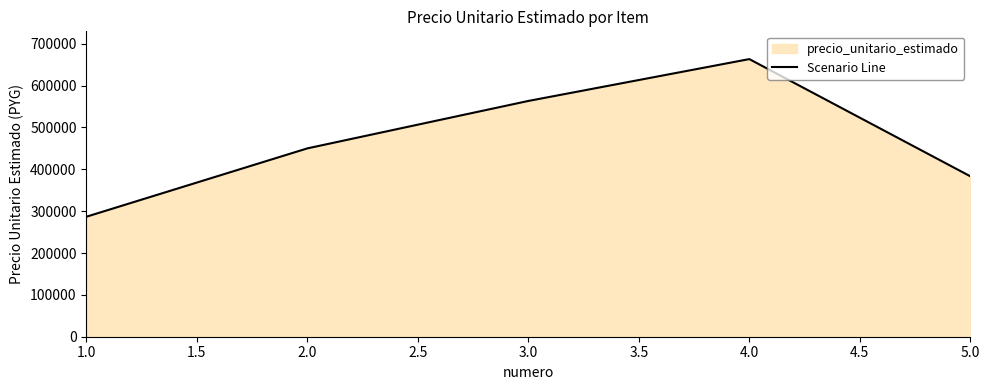

True or false: the data has more than 0 interior local peaks.

True